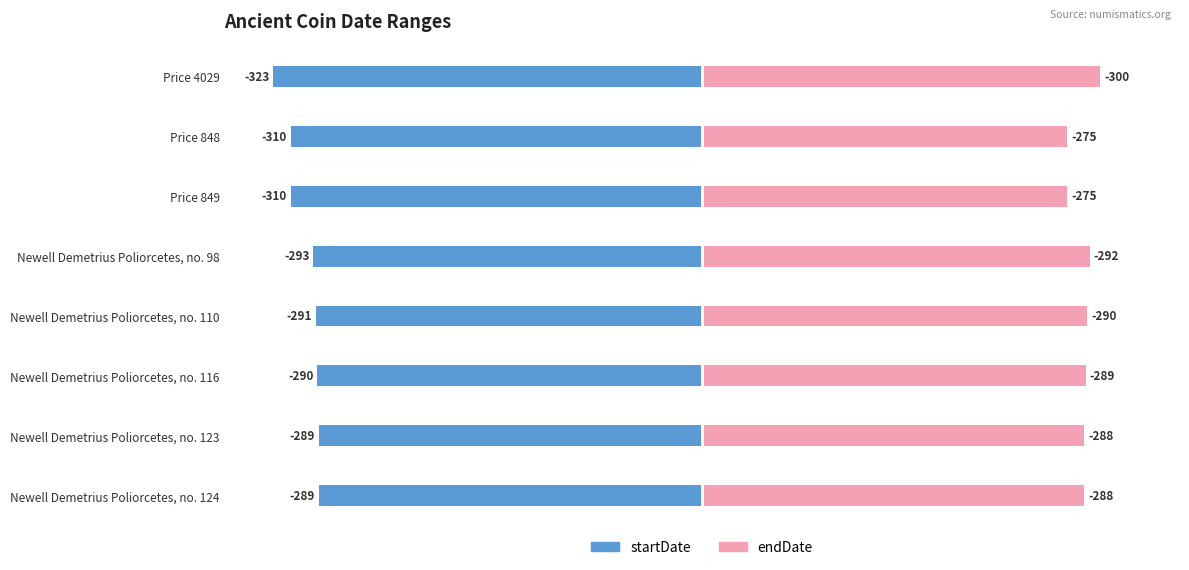

Which series has the largest range (max minus min)?

startDate